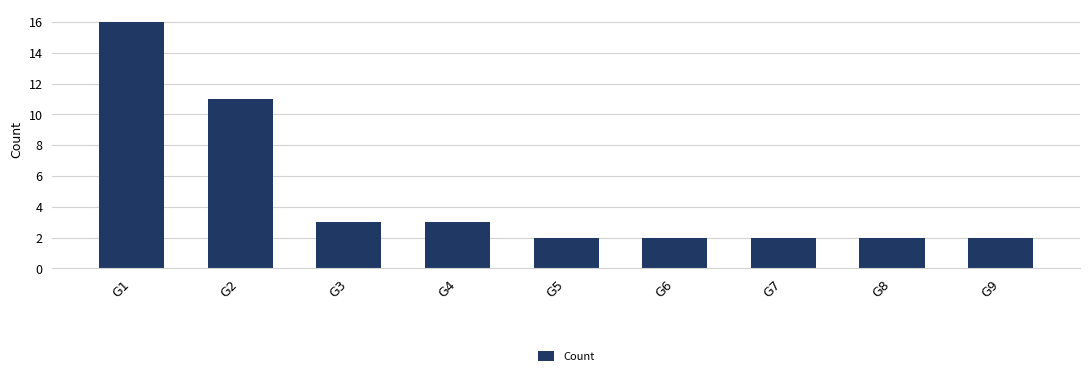

Is it true that the value at G7 is 2?

True